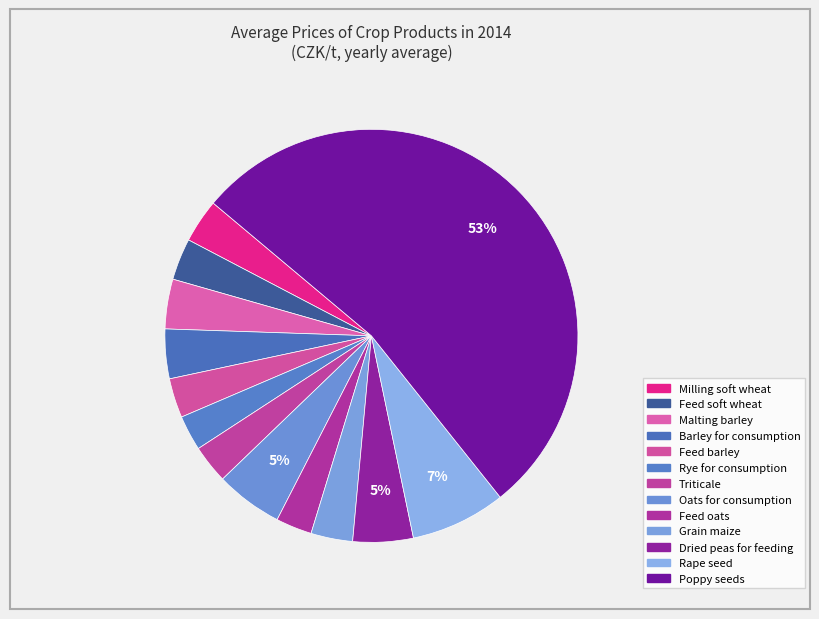

Is there a majority slice in this chart?

Yes